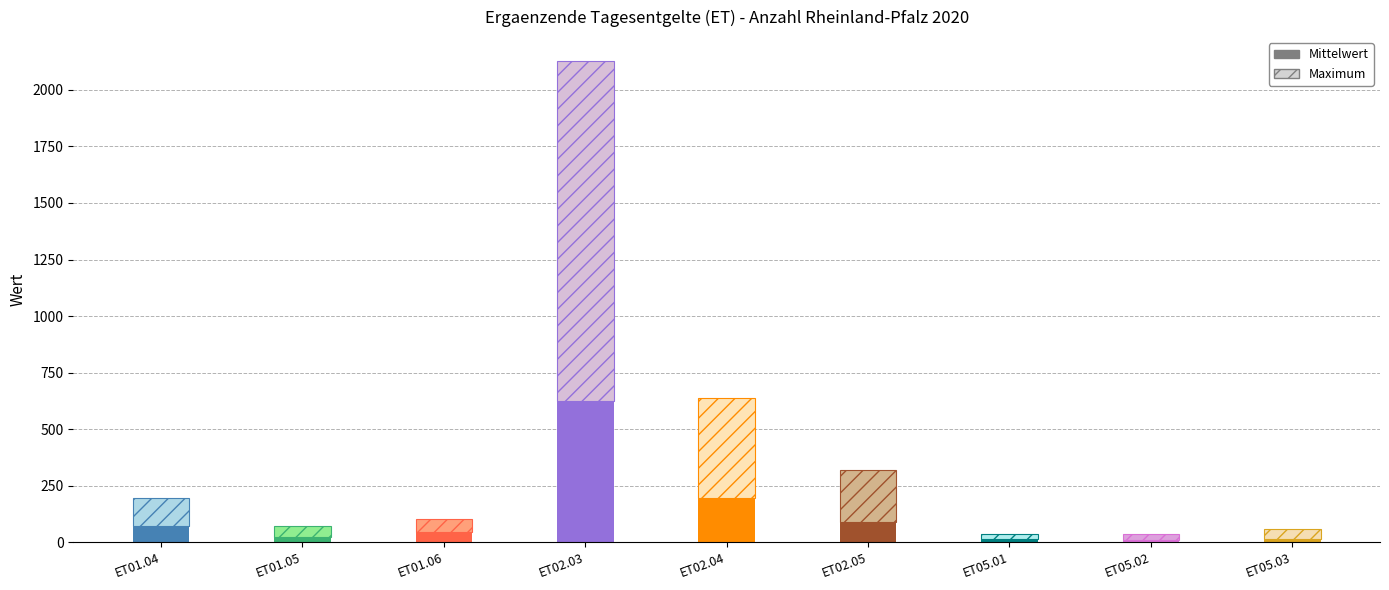

The value of Mittelwert at ET05.01 is 12.3. True or false?

True